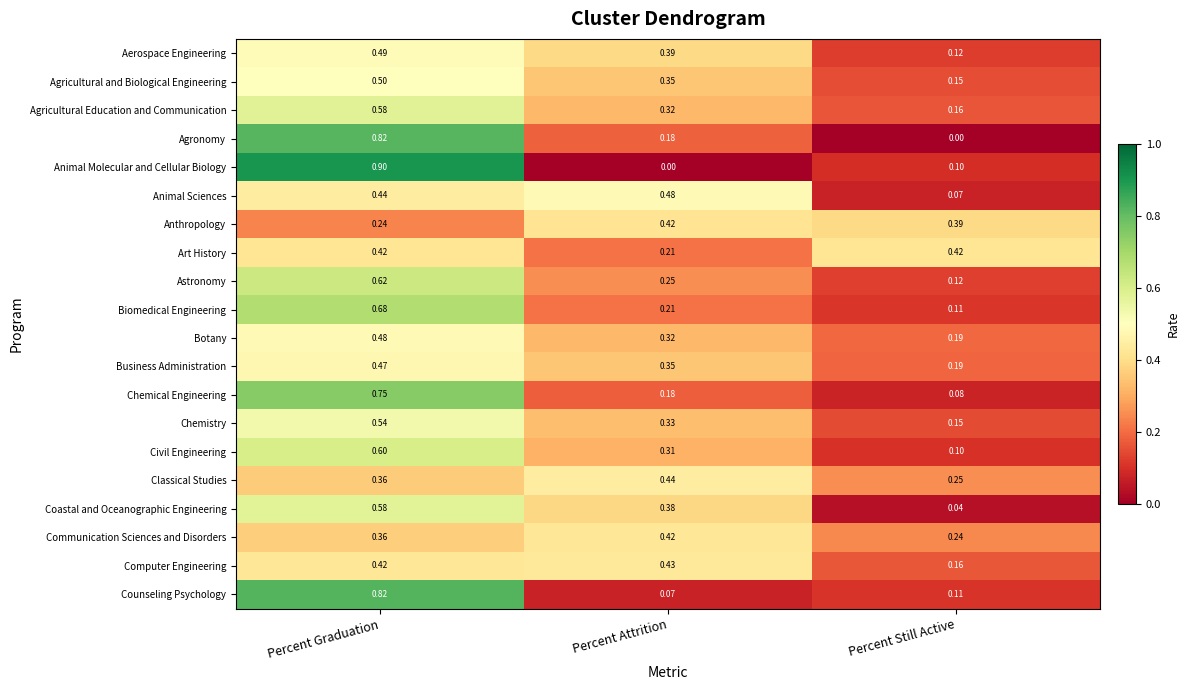

Rank the categories by Botany value from highest to lowest.

Percent Graduation, Percent Attrition, Percent Still Active